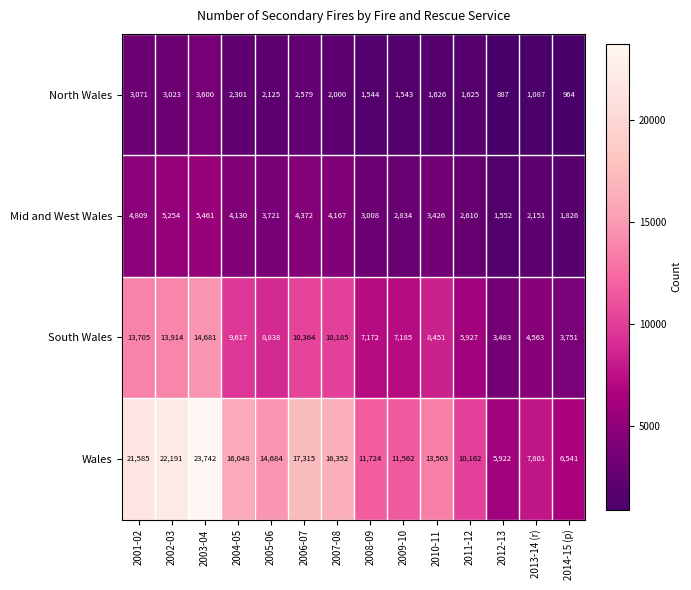

At how many categories does at least one series exceed 7926?

11